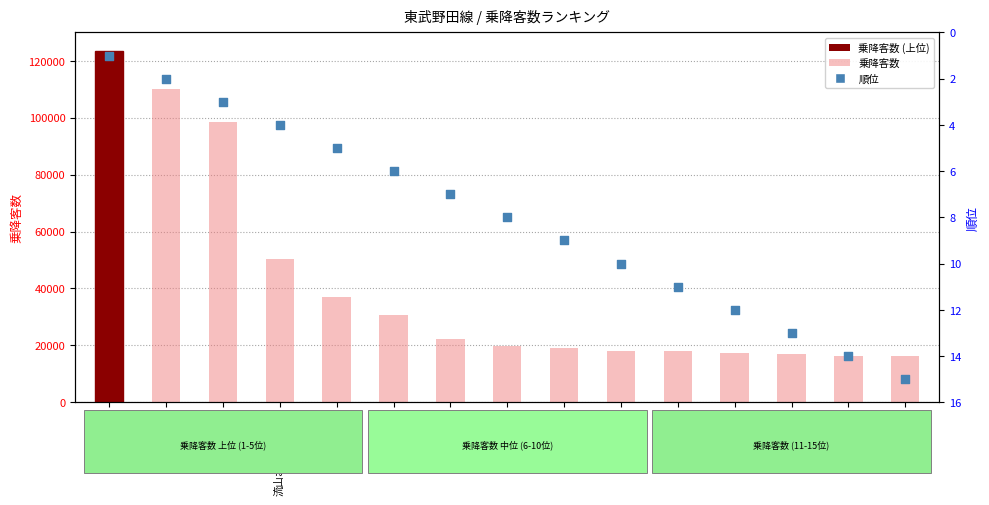

What is the total value across all series at 新柏?

17980